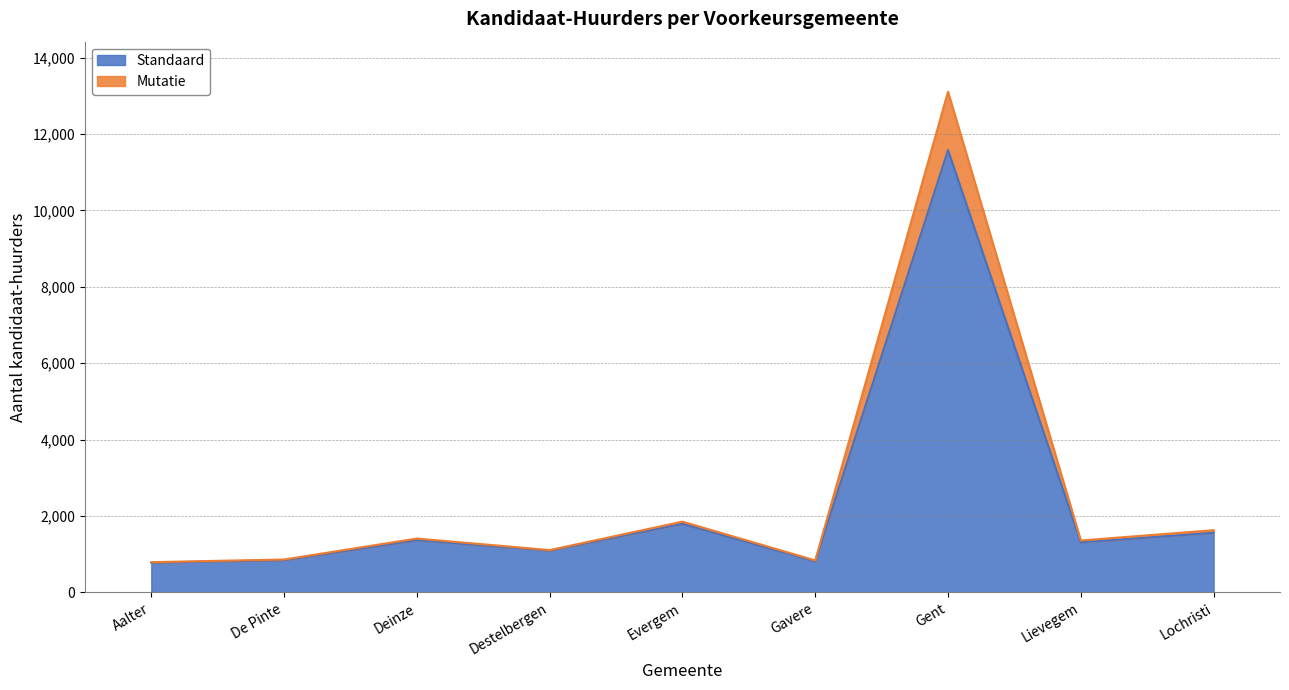

The Standaard series shows 2535 at Lochristi. True or false?

False